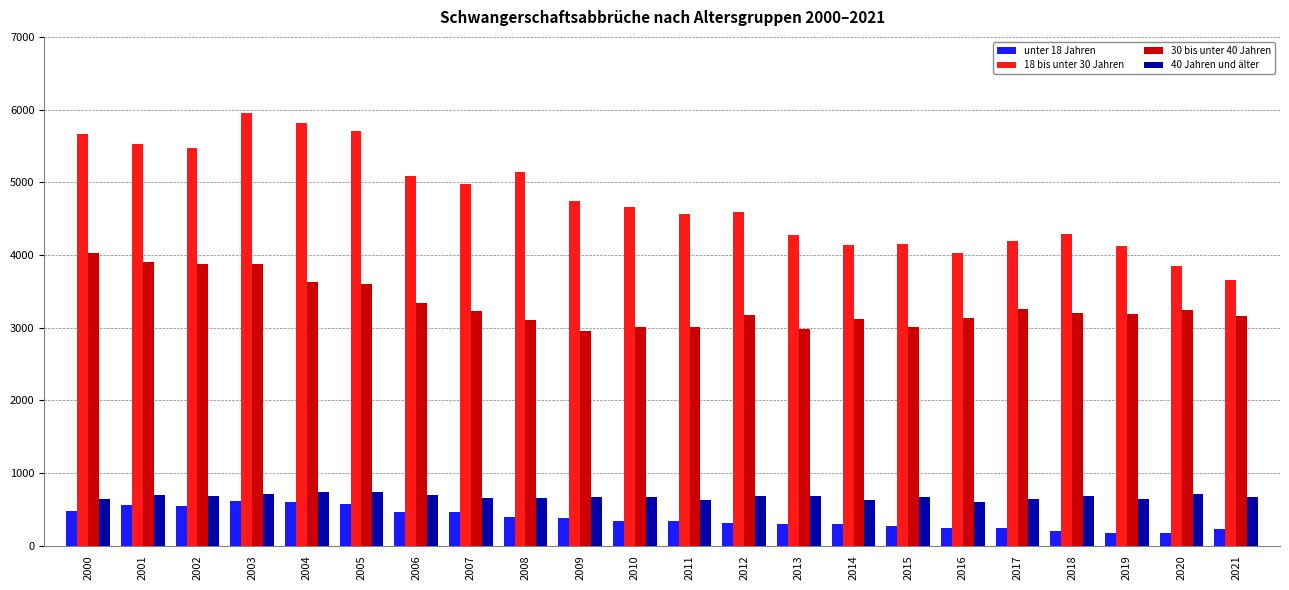

Which series has the largest range (max minus min)?

18 bis unter 30 Jahren